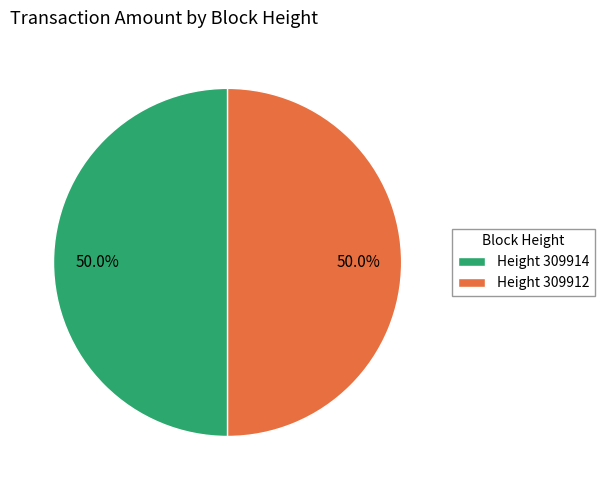

How many segments does this pie chart have?

2